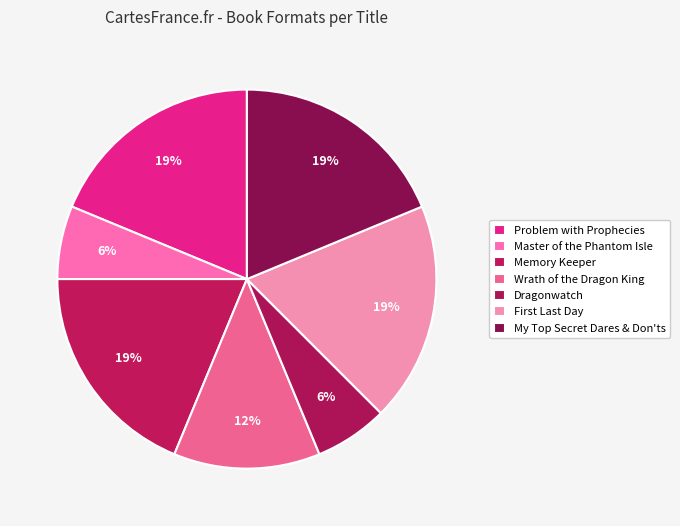

To the nearest percent, what is the combined percentage of Dragonwatch and Wrath of the Dragon King?

19%